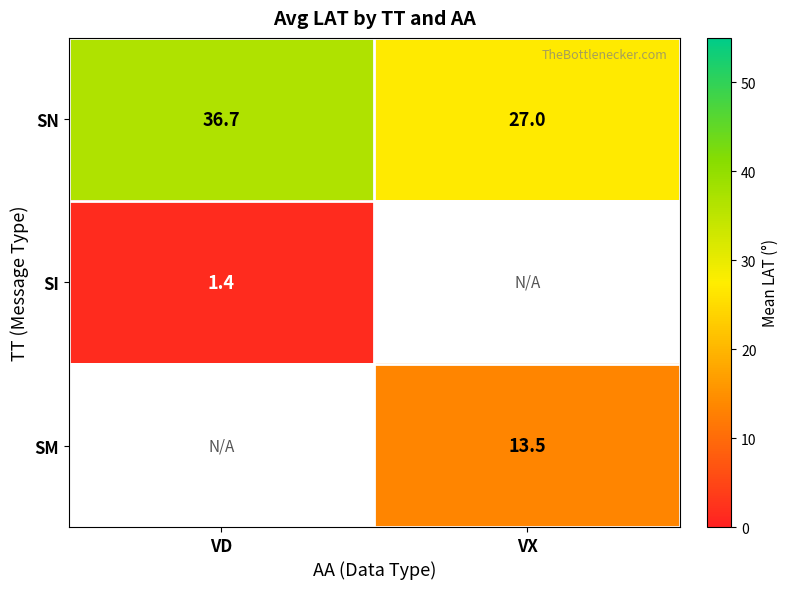

Is the value of SI at VD greater than the value of SM at VD?

No